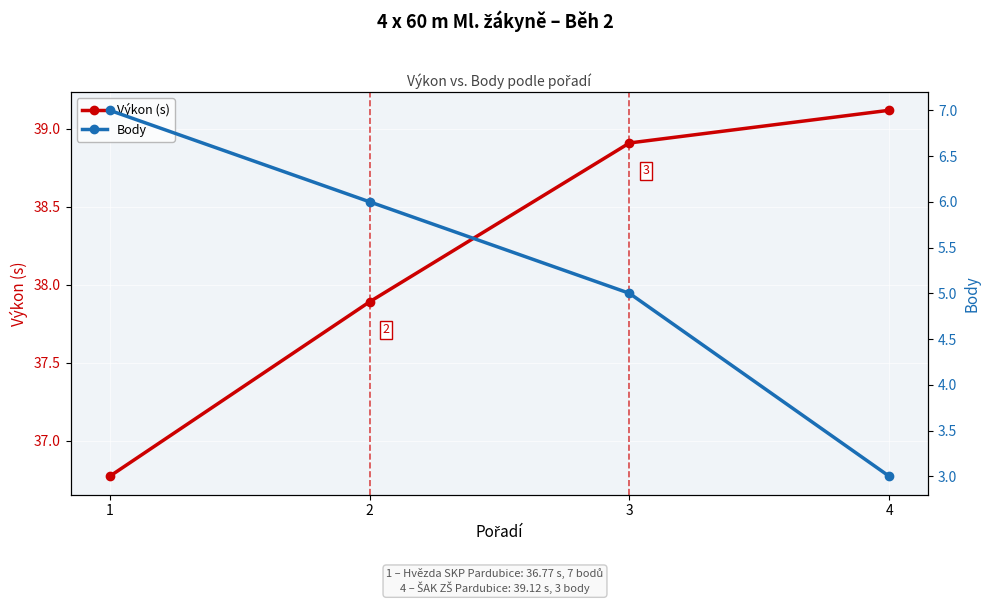

Reading left to right, list all the values displayed in this chart.

Výkon (s): 36.8	37.9	38.9	39.1
Body: 7.0	6.0	5.0	3.0